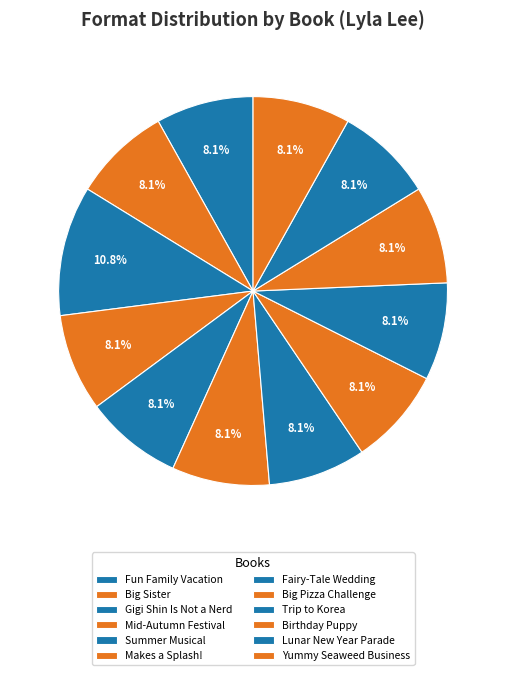

How many segments does this pie chart have?

12